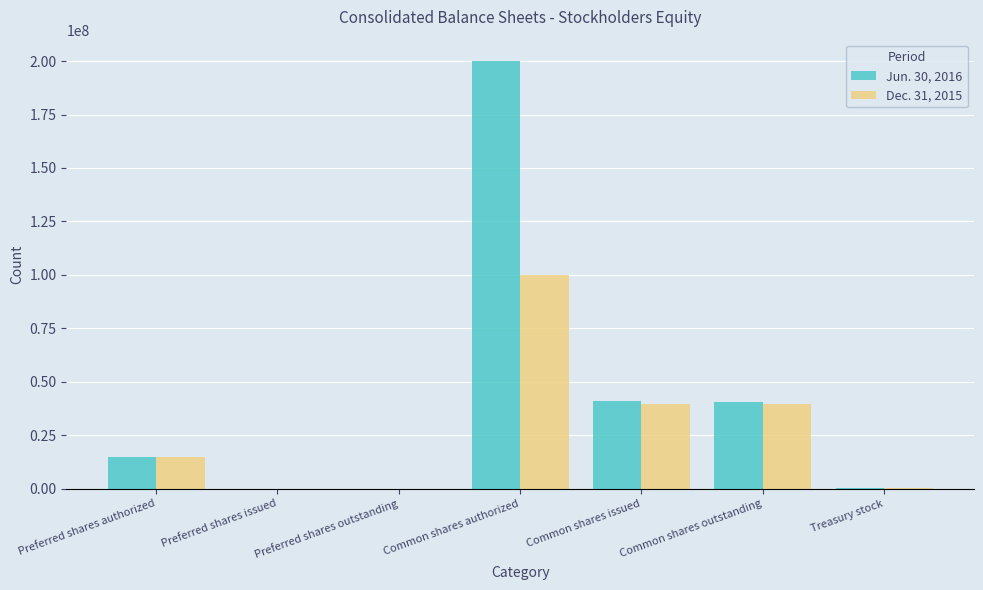

Are the bars horizontal?

No